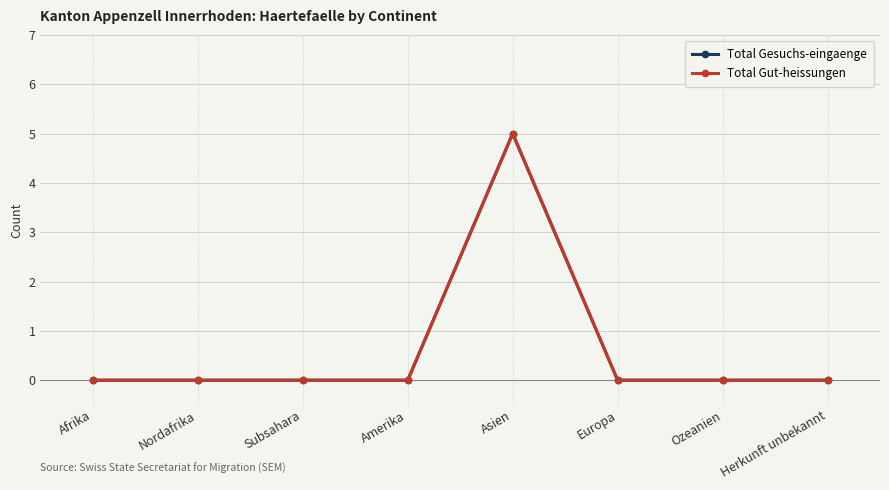

Does the chart have visible grid lines?

Yes